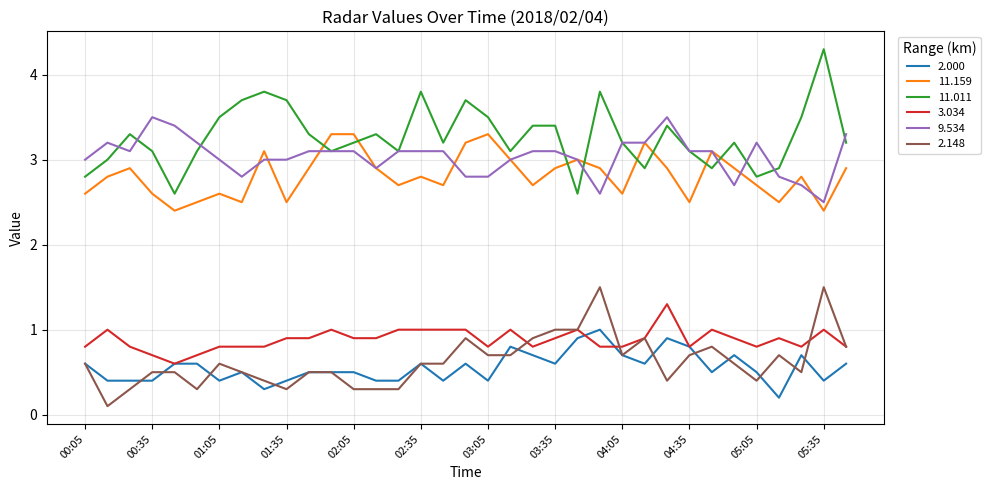

Which series has the largest total across all categories?

11.011